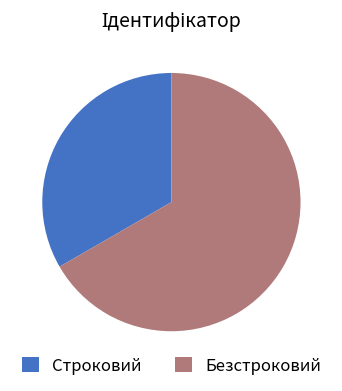

Combined, do Строковий and Безстроковий account for over 50%?

Yes